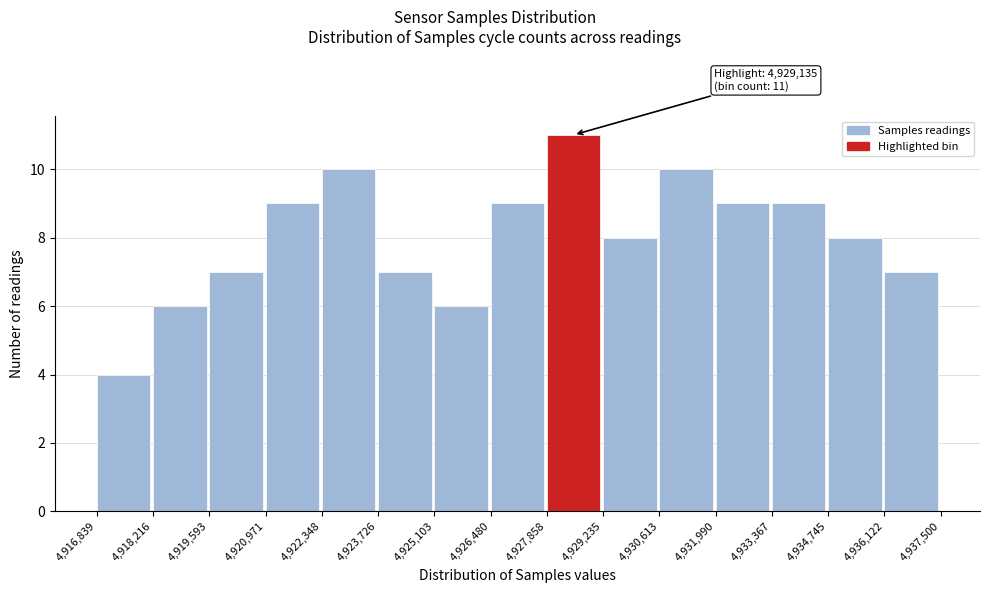

Which range on the x-axis has the tallest bar?

4,927,858 to 4,929,235